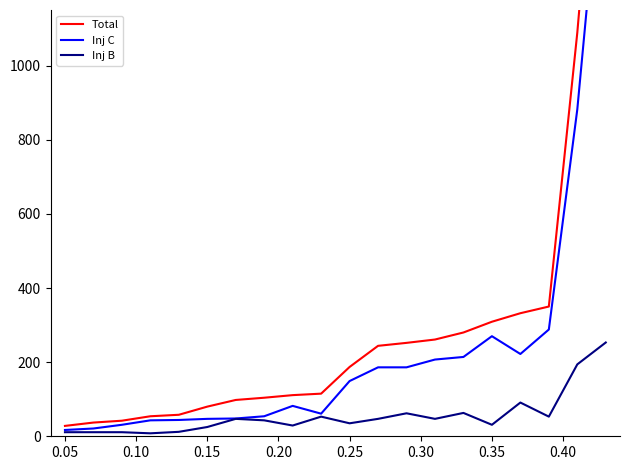

Which series has the largest total across all categories?

Total